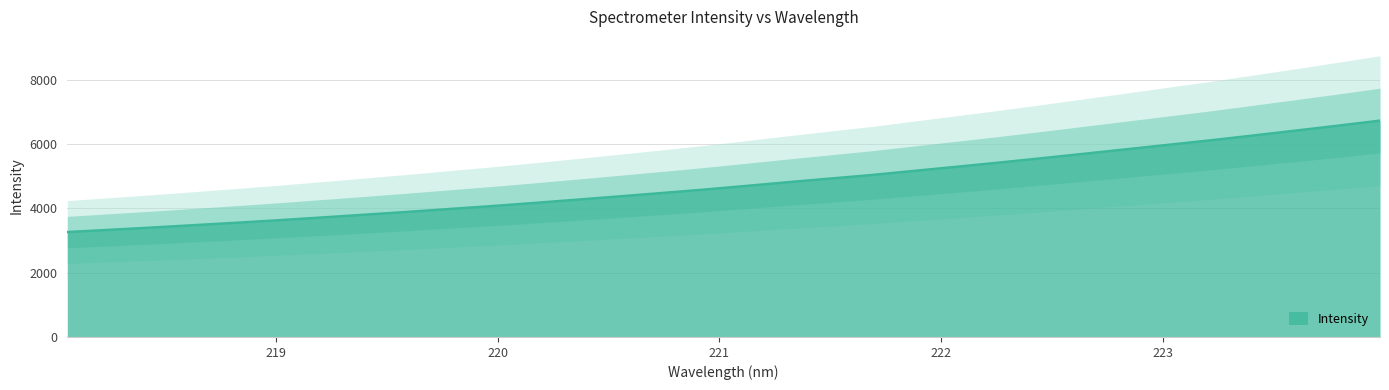

At which category does the chart reach its peak across all series?

223.9802